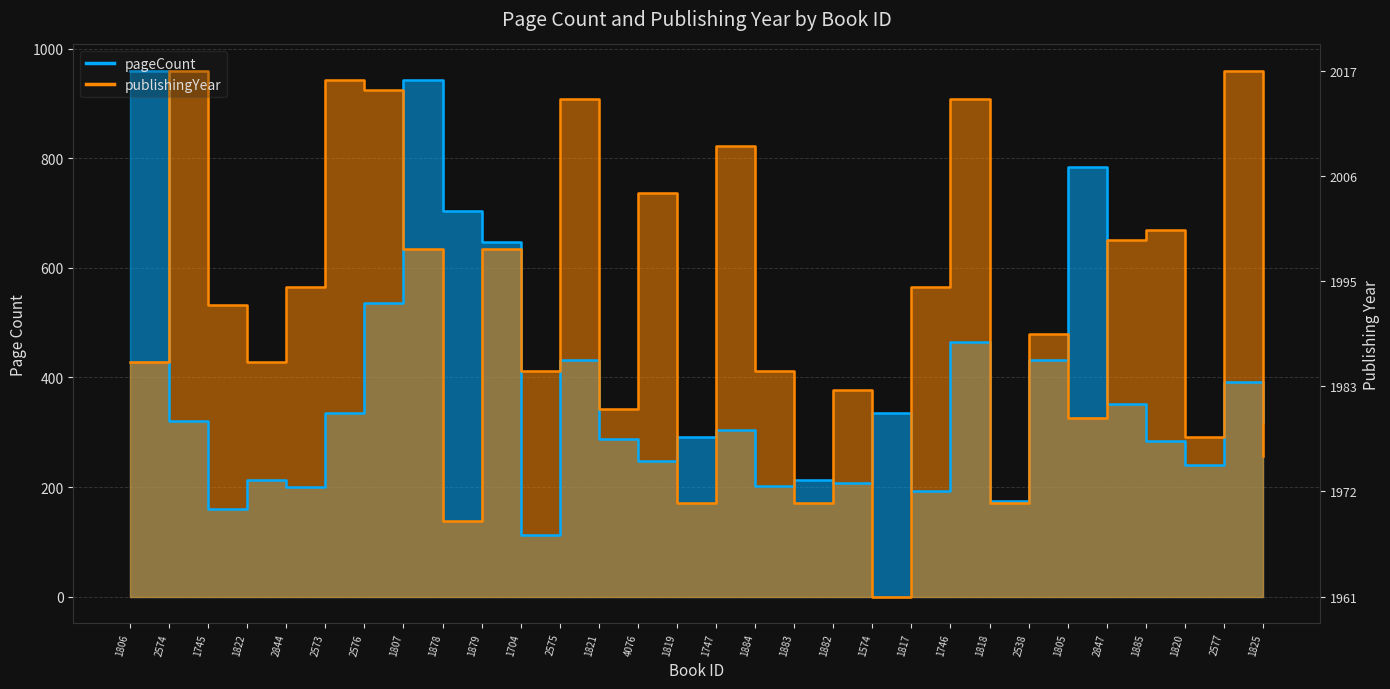

Where do publishingYear and pageCount first cross each other?

1806 and 2574